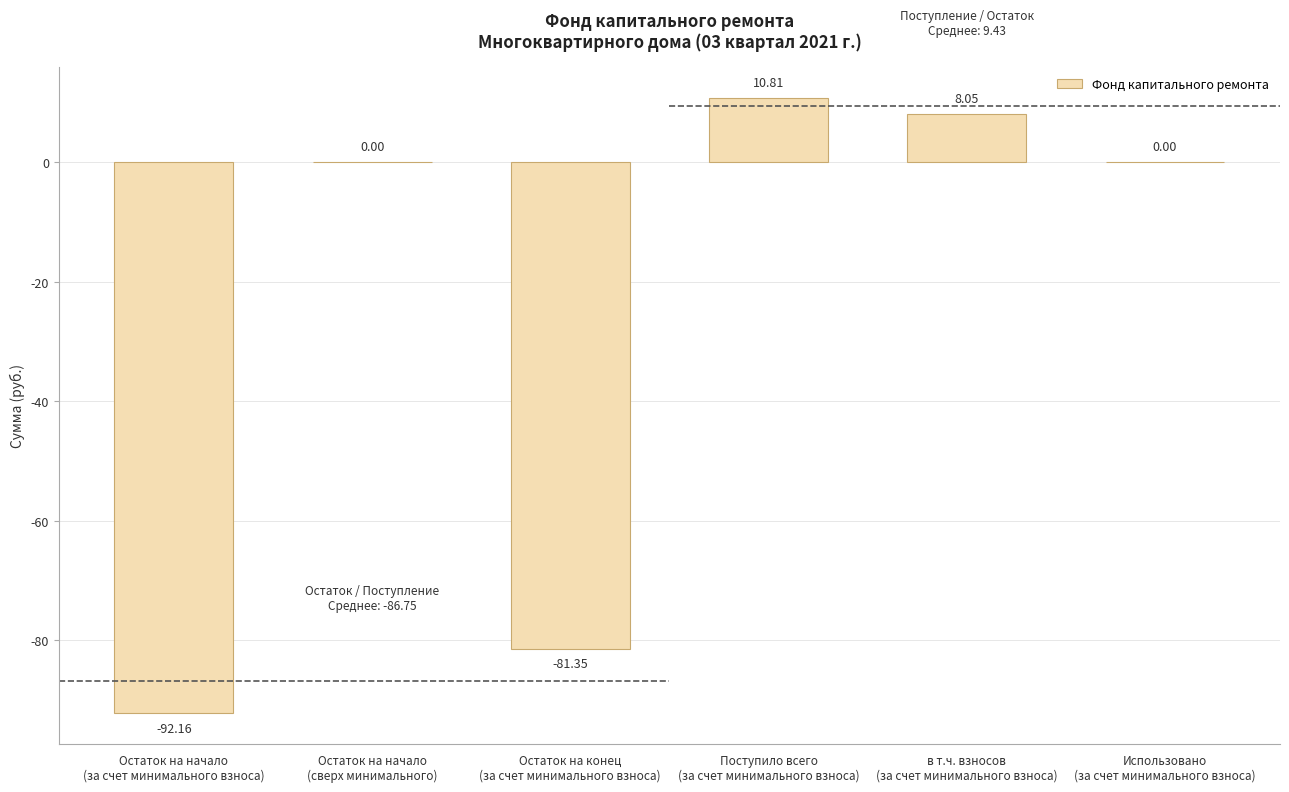

What is the sum of all values?

-154.6